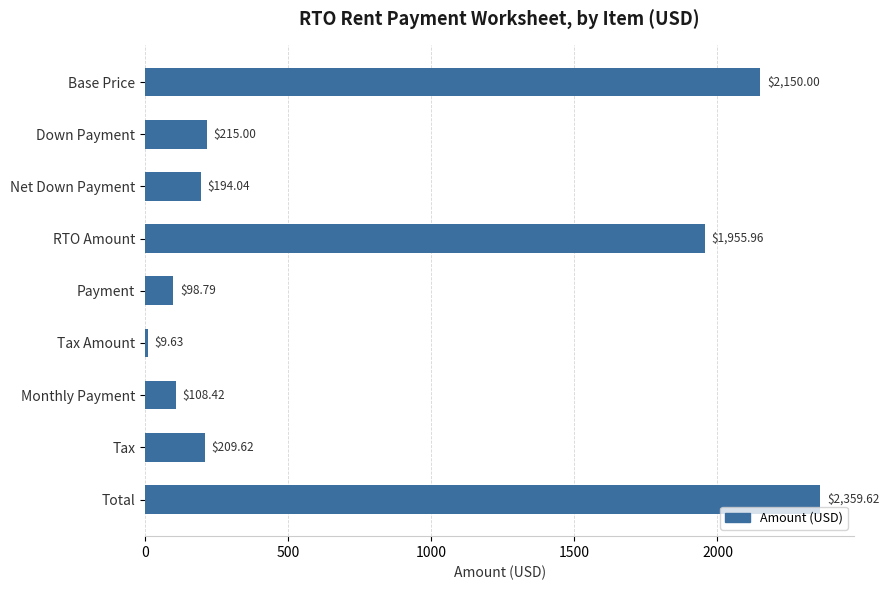

What is the change in value from RTO Amount to Tax?

-1746.3